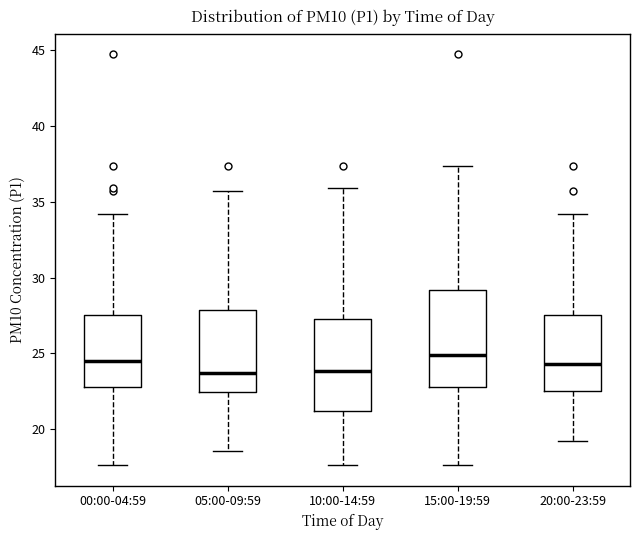

Where is the lower edge of the box for 05:00-09:59 on the y-axis? The values are not printed on the chart, so give them approximately, as read against the axis.

22.5